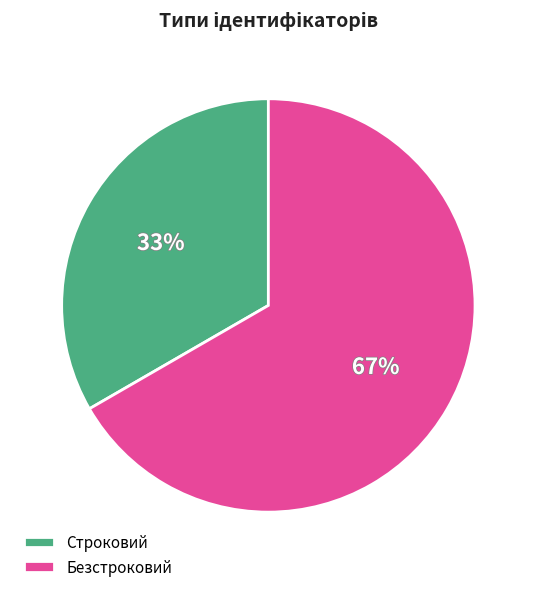

Is there any slice that represents more than half of the pie?

Yes